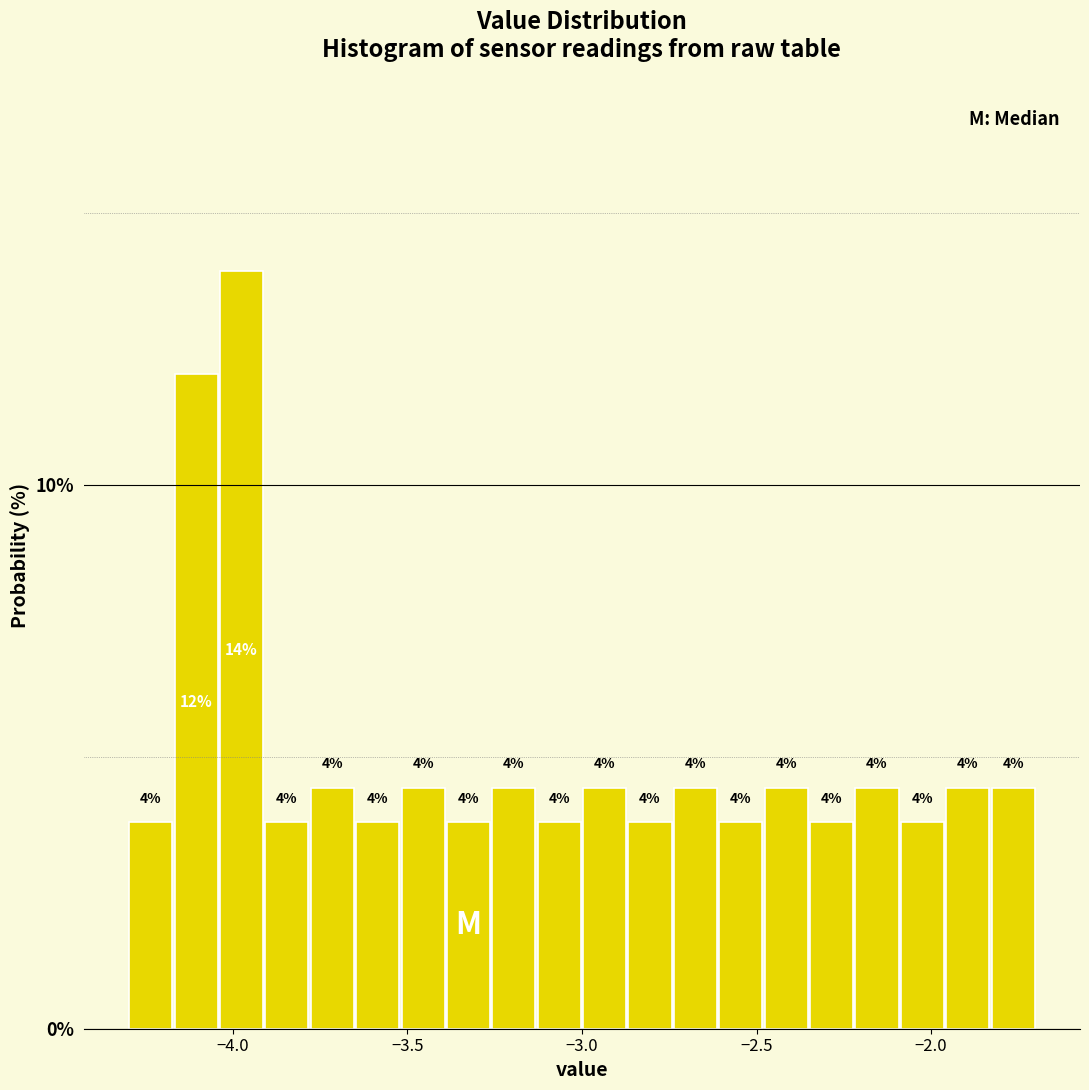

Read against the x-axis, roughly where is the centre of the tallest bar?

-3.95